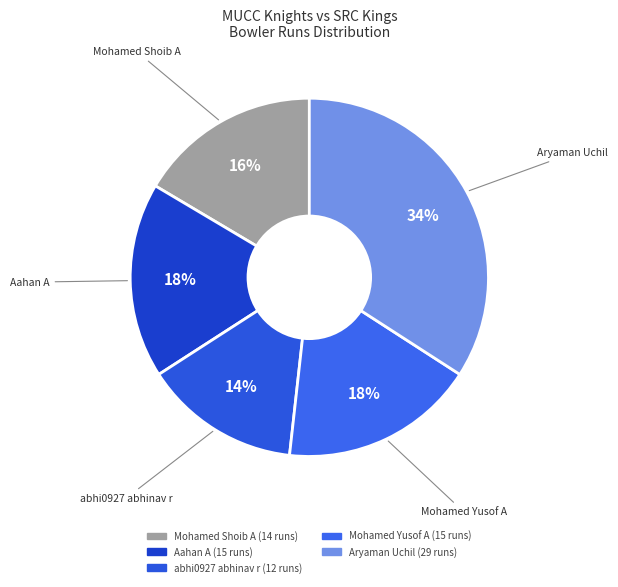

Approximately how many times larger is the value at Aahan A compared to Aryaman Uchil?

0.5